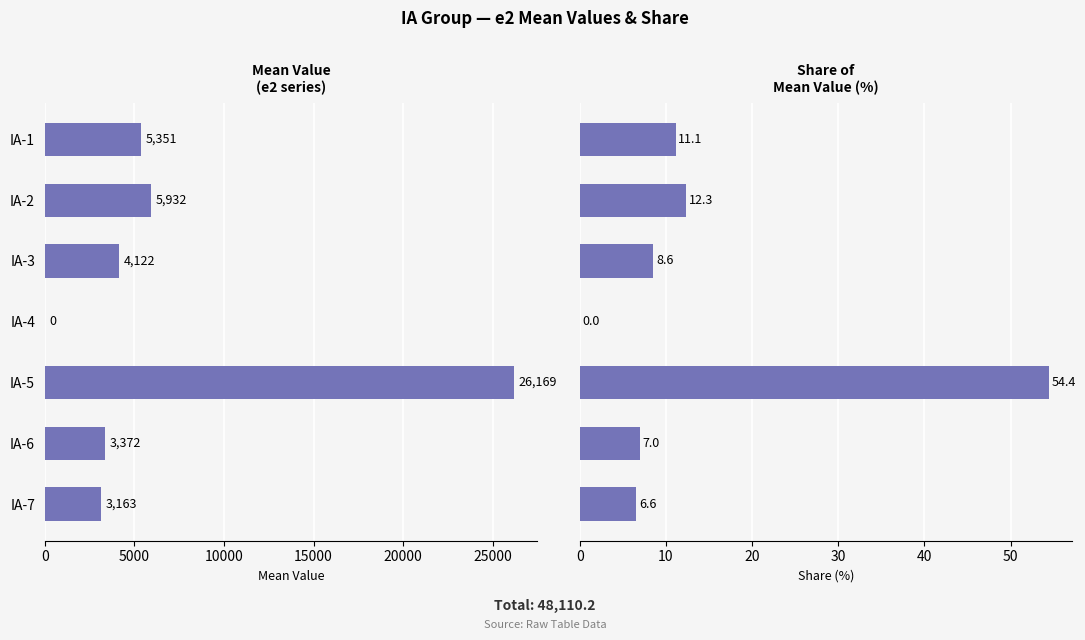

What are all the series names shown in the legend?

e2 (mean), Share (%)